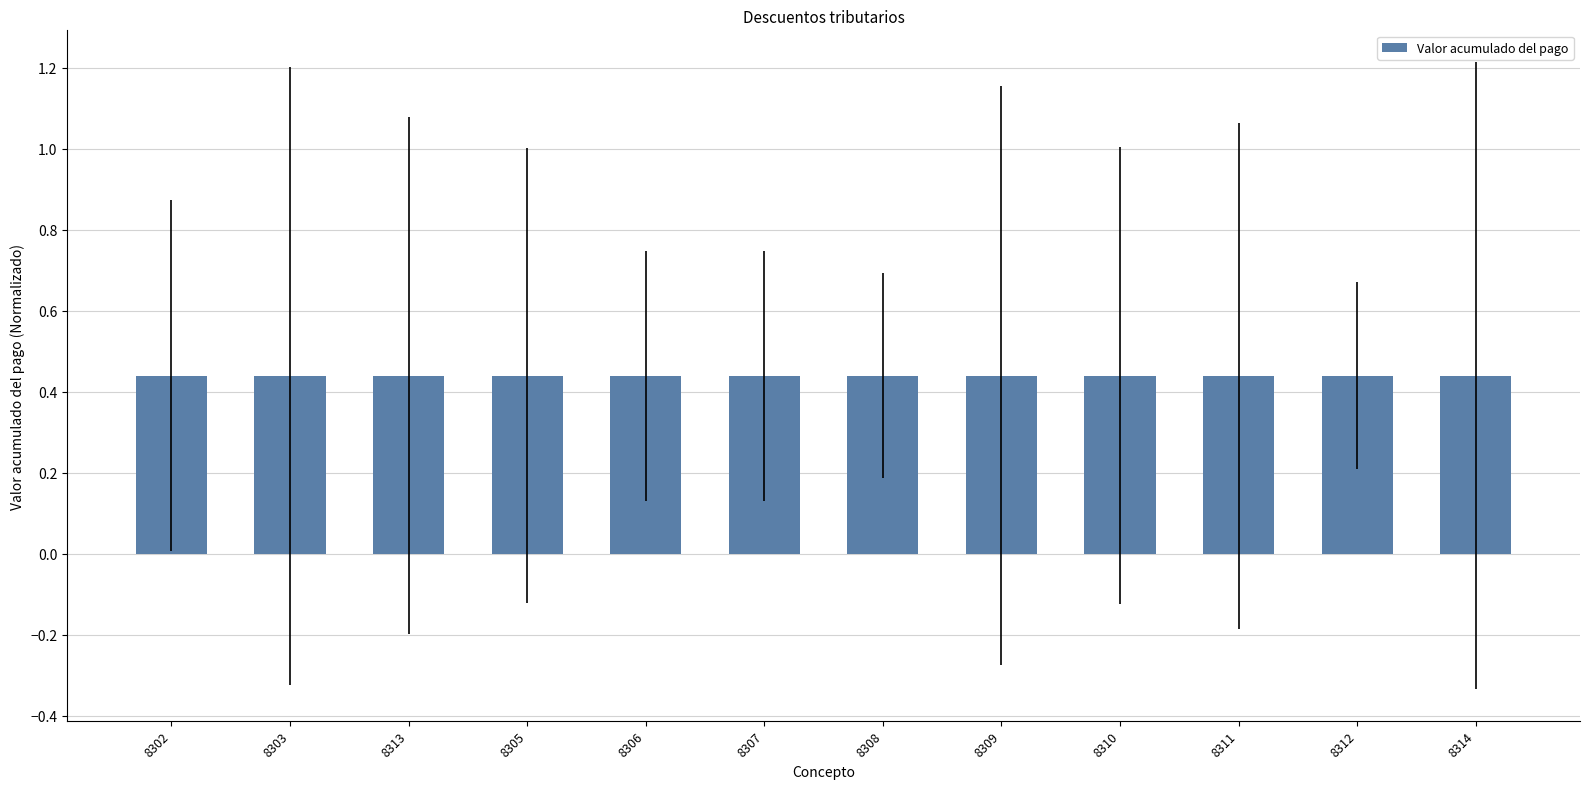

Does the chart contain any negative values?

No